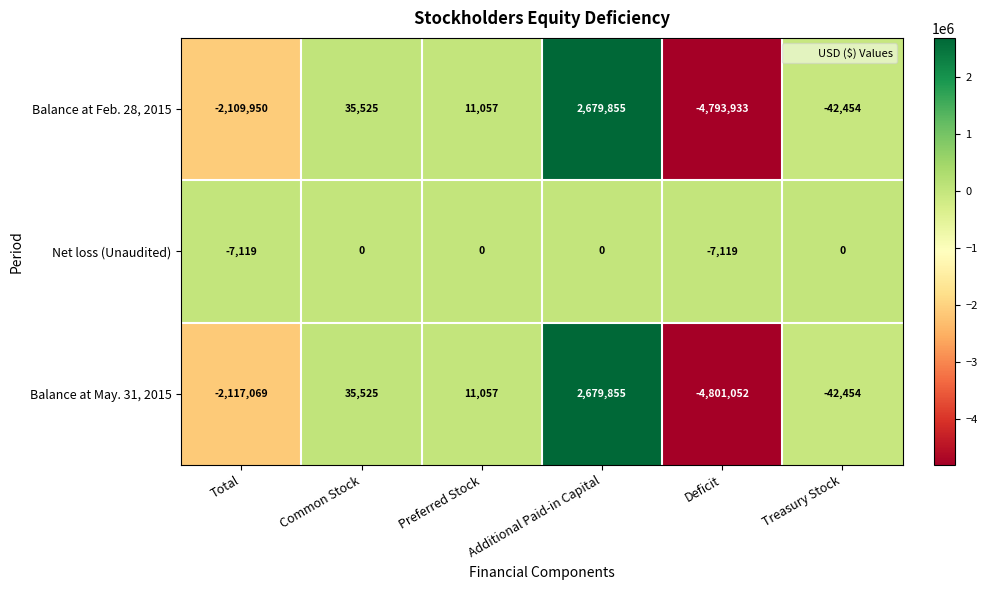

The value of Net loss (Unaudited) at Preferred Stock is -4479. True or false?

False